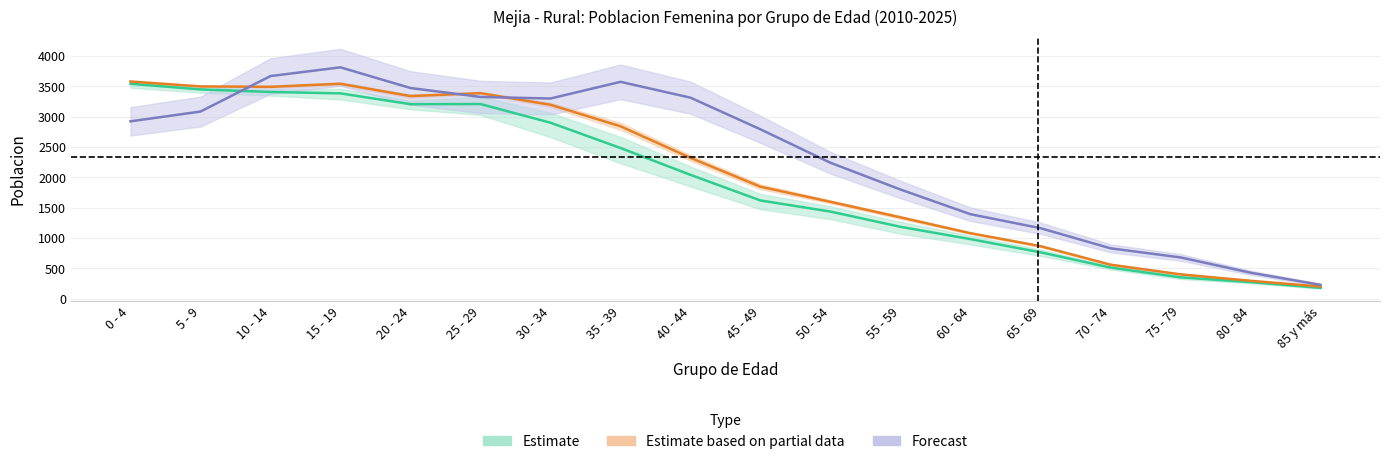

What is the label of the 2nd point from the left?

5 - 9